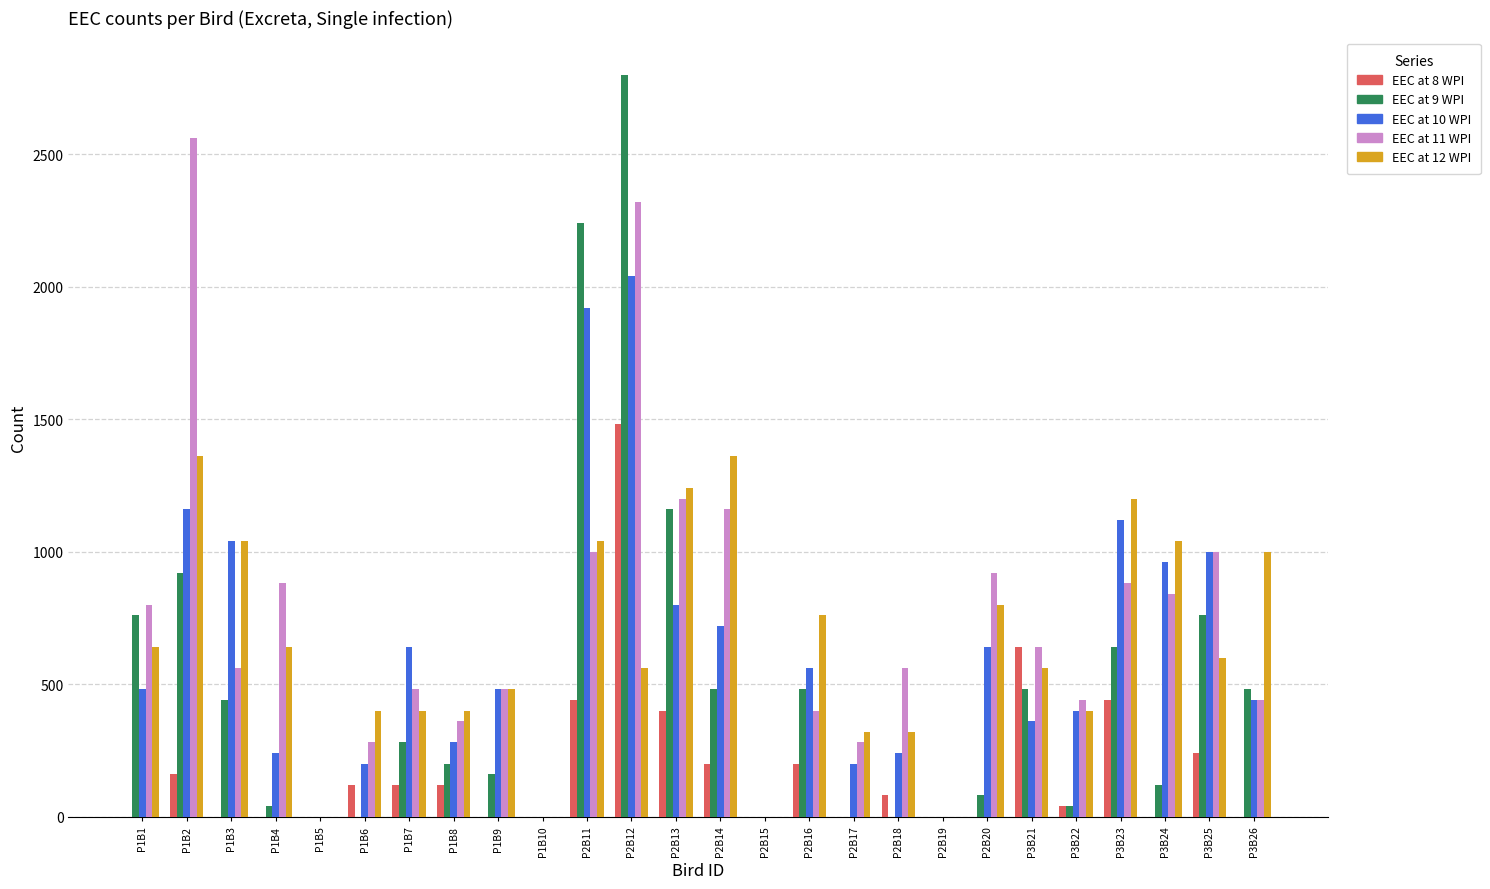

Reading left to right, transcribe all the data shown in this chart.

EEC at 8 WPI: 0	160	0	0	0	120	120	120	0	0	440	1480	400	200	0	200	0	80	0	0	640	40	440	0	240	0
EEC at 9 WPI: 760	920	440	40	0	0	280	200	160	0	2240	2800	1160	480	0	480	0	0	0	80	480	40	640	120	760	480
EEC at 10 WPI: 480	1160	1040	240	0	200	640	280	480	0	1920	2040	800	720	0	560	200	240	0	640	360	400	1120	960	1000	440
EEC at 11 WPI: 800	2560	560	880	0	280	480	360	480	0	1000	2320	1200	1160	0	400	280	560	0	920	640	440	880	840	1000	440
EEC at 12 WPI: 640	1360	1040	640	0	400	400	400	480	0	1040	560	1240	1360	0	760	320	320	0	800	560	400	1200	1040	600	1000